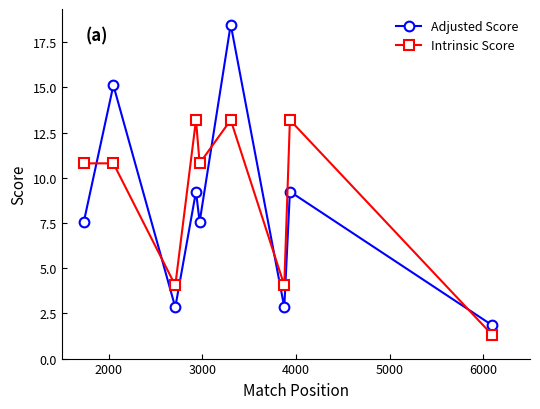

In Adjusted Score, how many points are lower than both neighbors (excluding endpoints)?

3